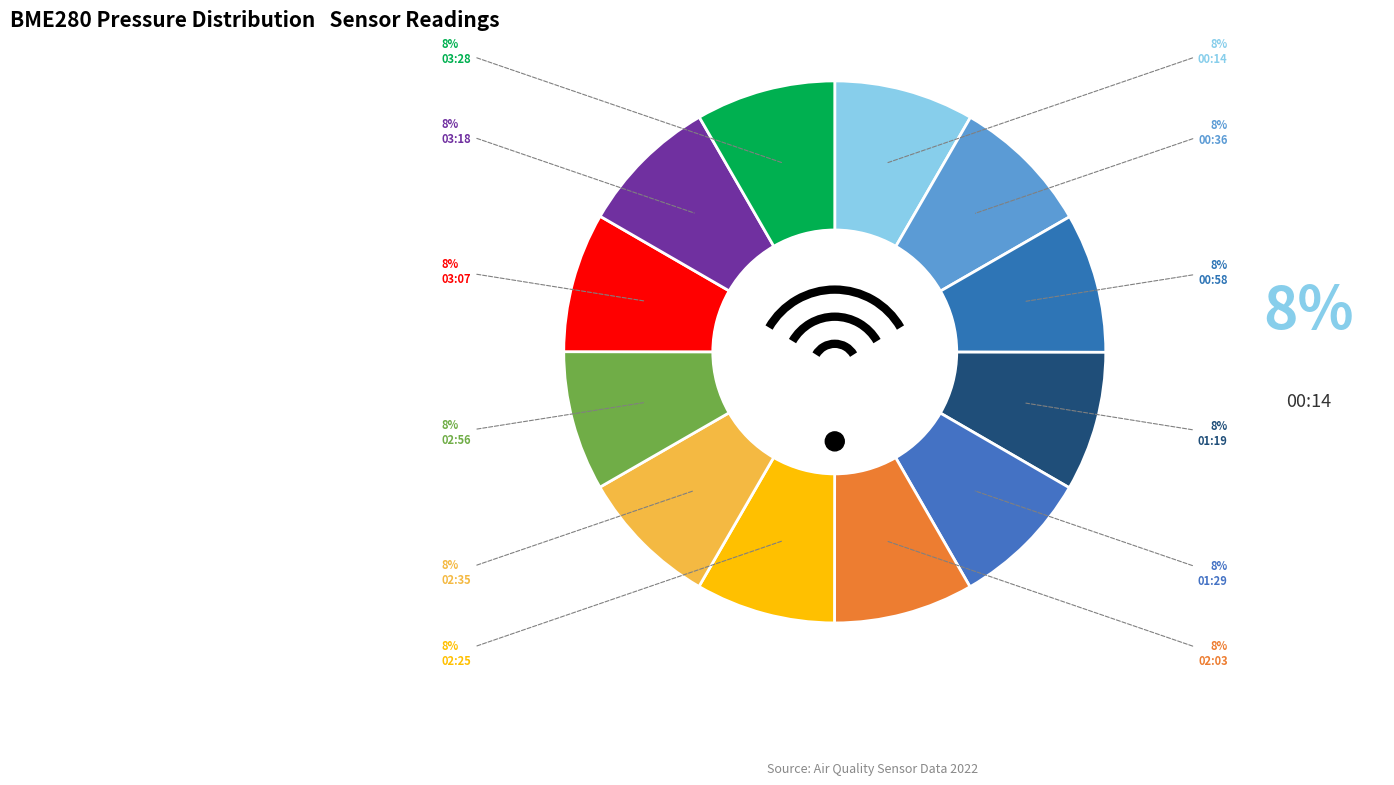

Does 00:58 account for over 50% of the chart?

No